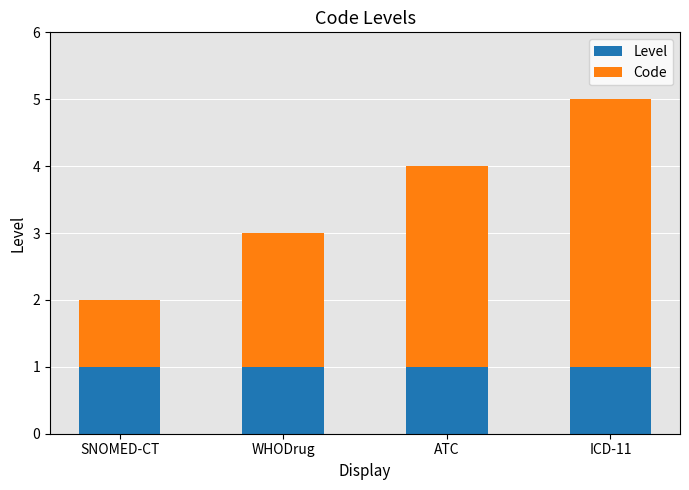

The value of Level at SNOMED-CT is 1. True or false?

True